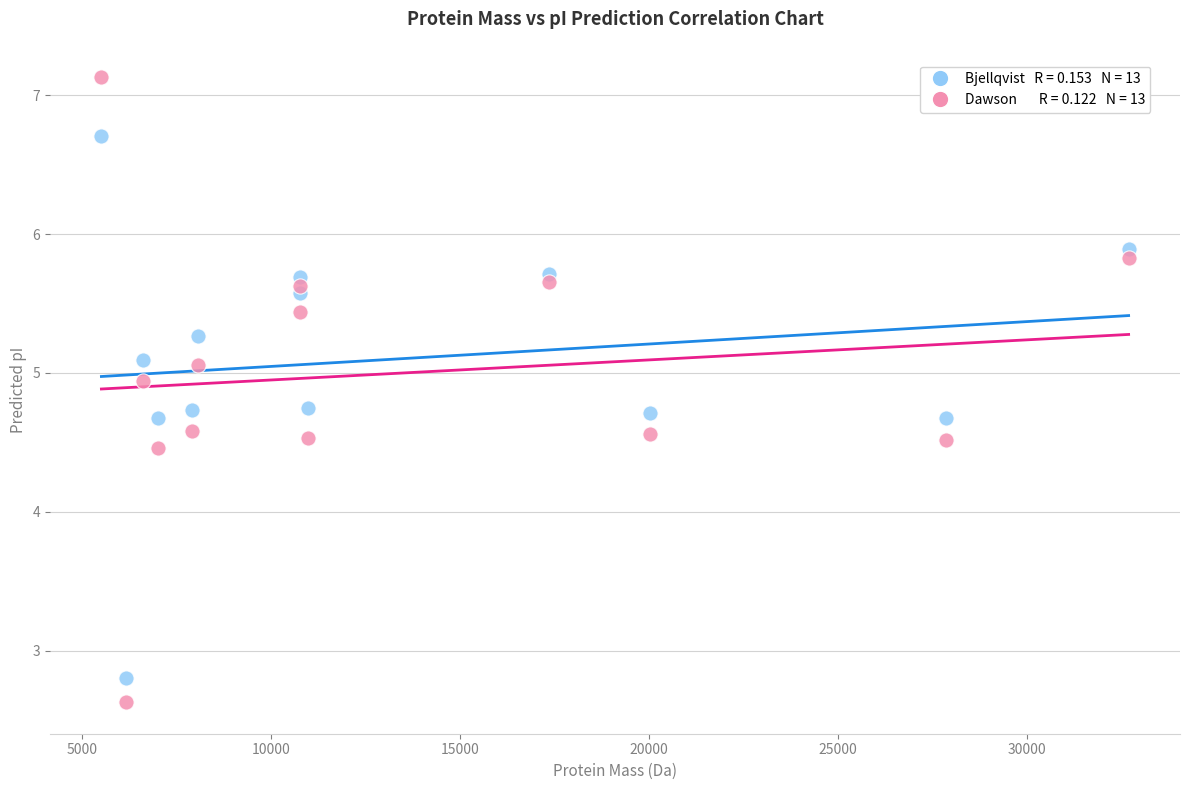

Across all series, what Y value is closest to 4?

4.5